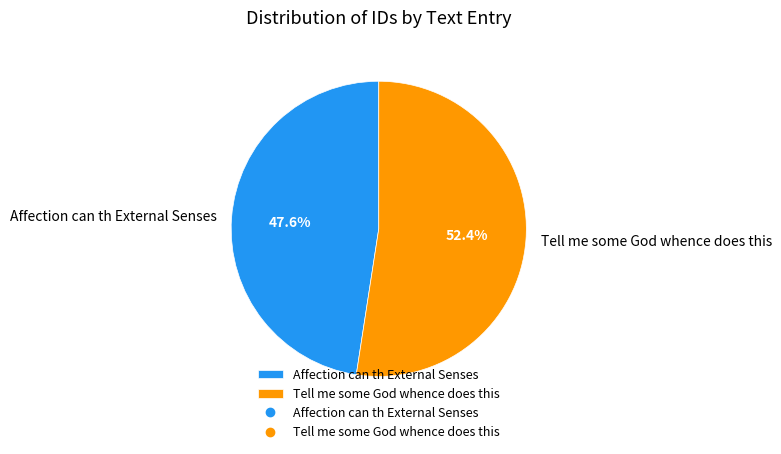

Which category has the biggest portion of the pie?

Tell me some God whence does this